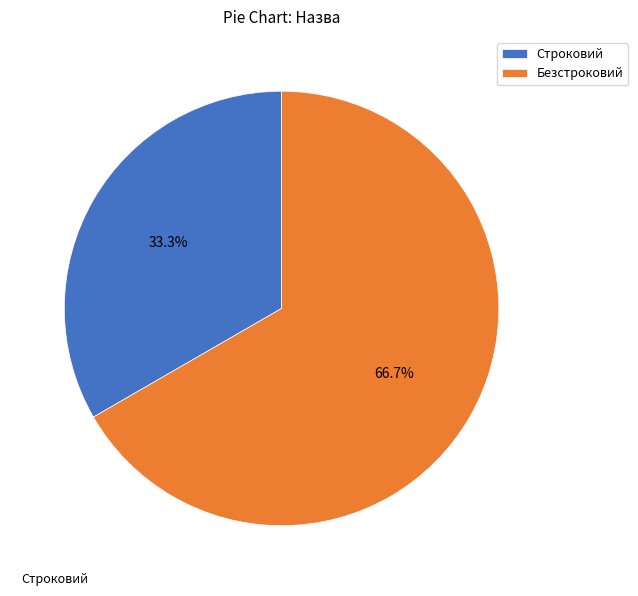

To the nearest percent, what is the average slice percentage?

50%